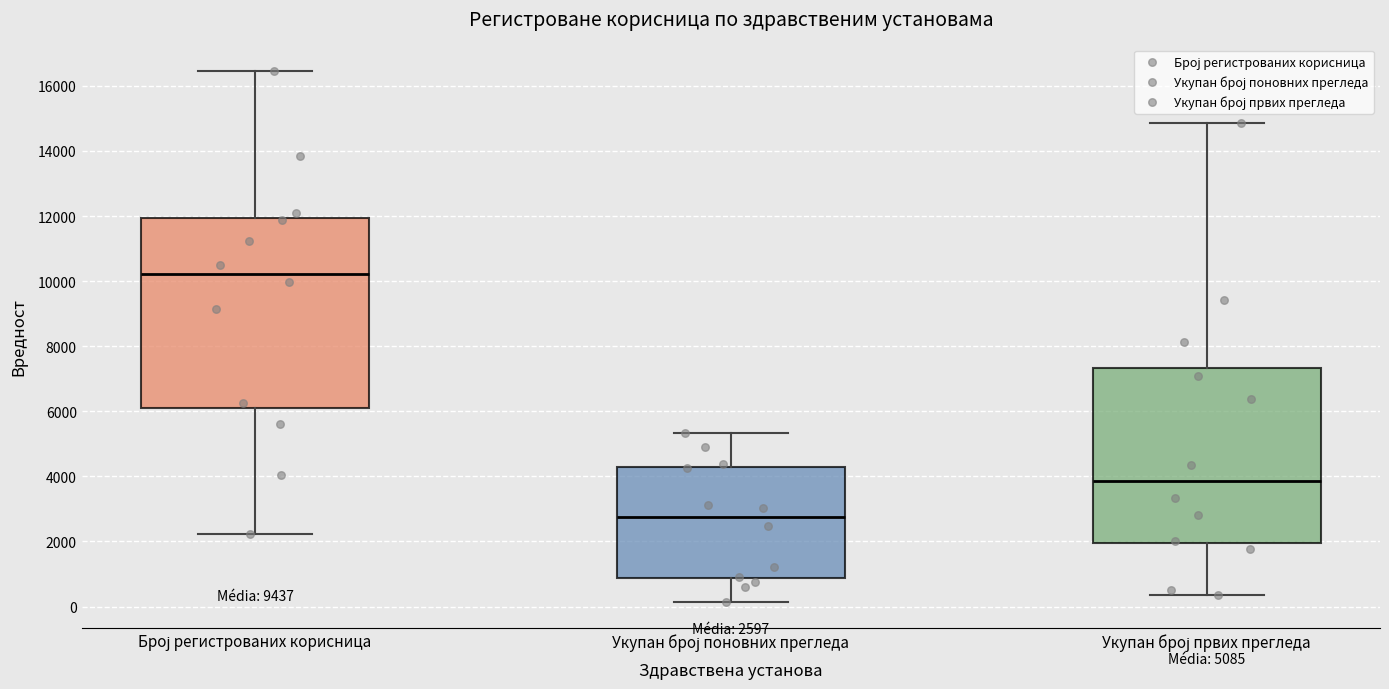

Which box's median line is the highest?

Број регистрованих корисница